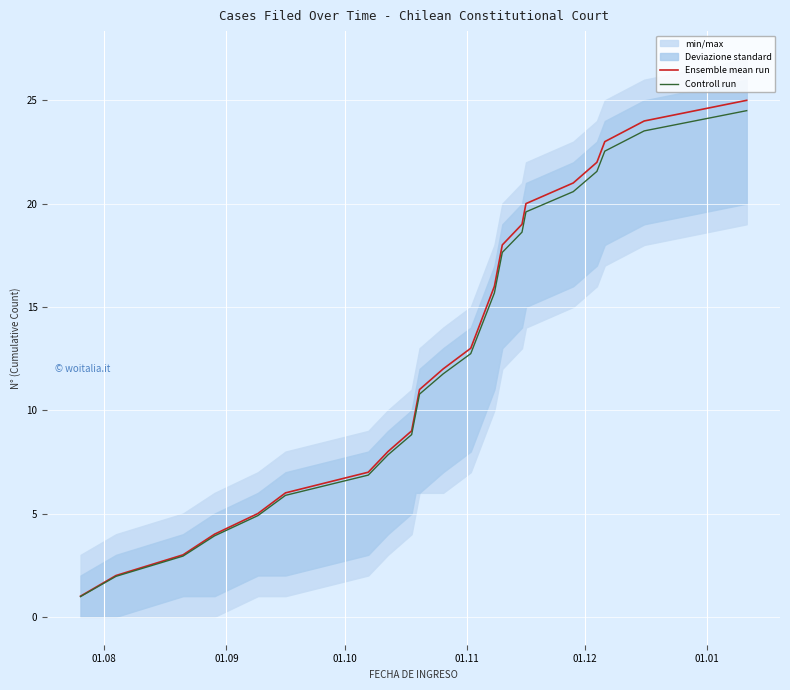

True or false: Ensemble mean run and Controll run cross at least once.

False